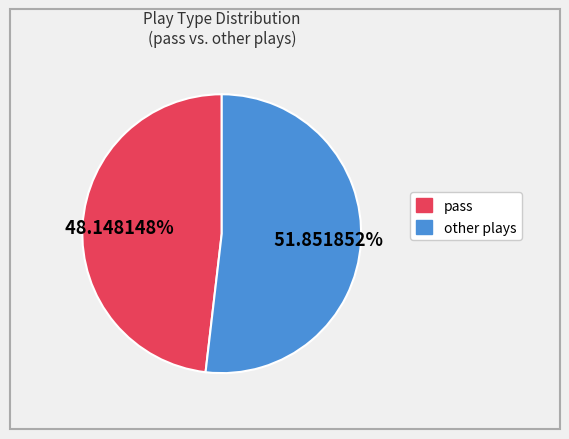

Is there any slice that represents more than half of the pie?

Yes